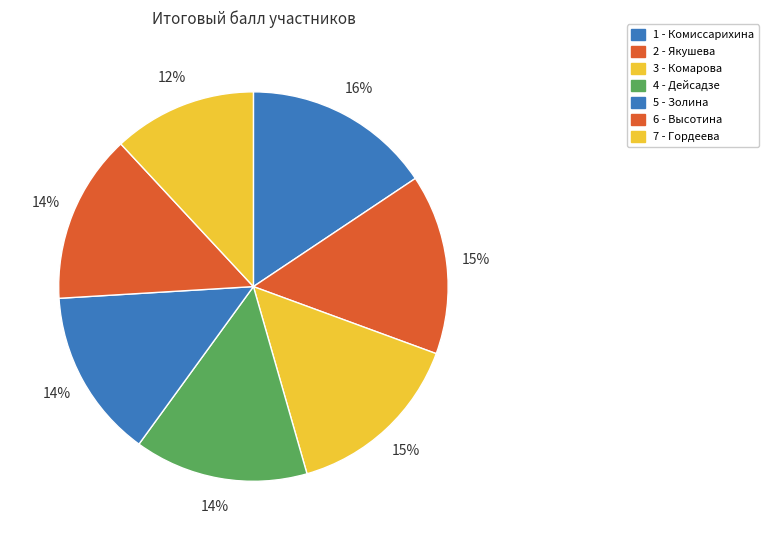

To the nearest percent, what percentage of the pie is 1 - Комиссарихина?

16%